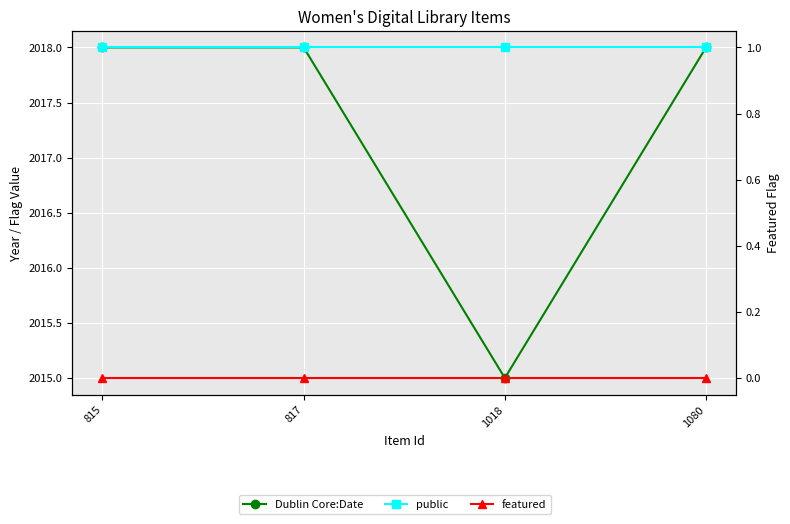

Does the chart display data point markers on the line(s)?

Yes